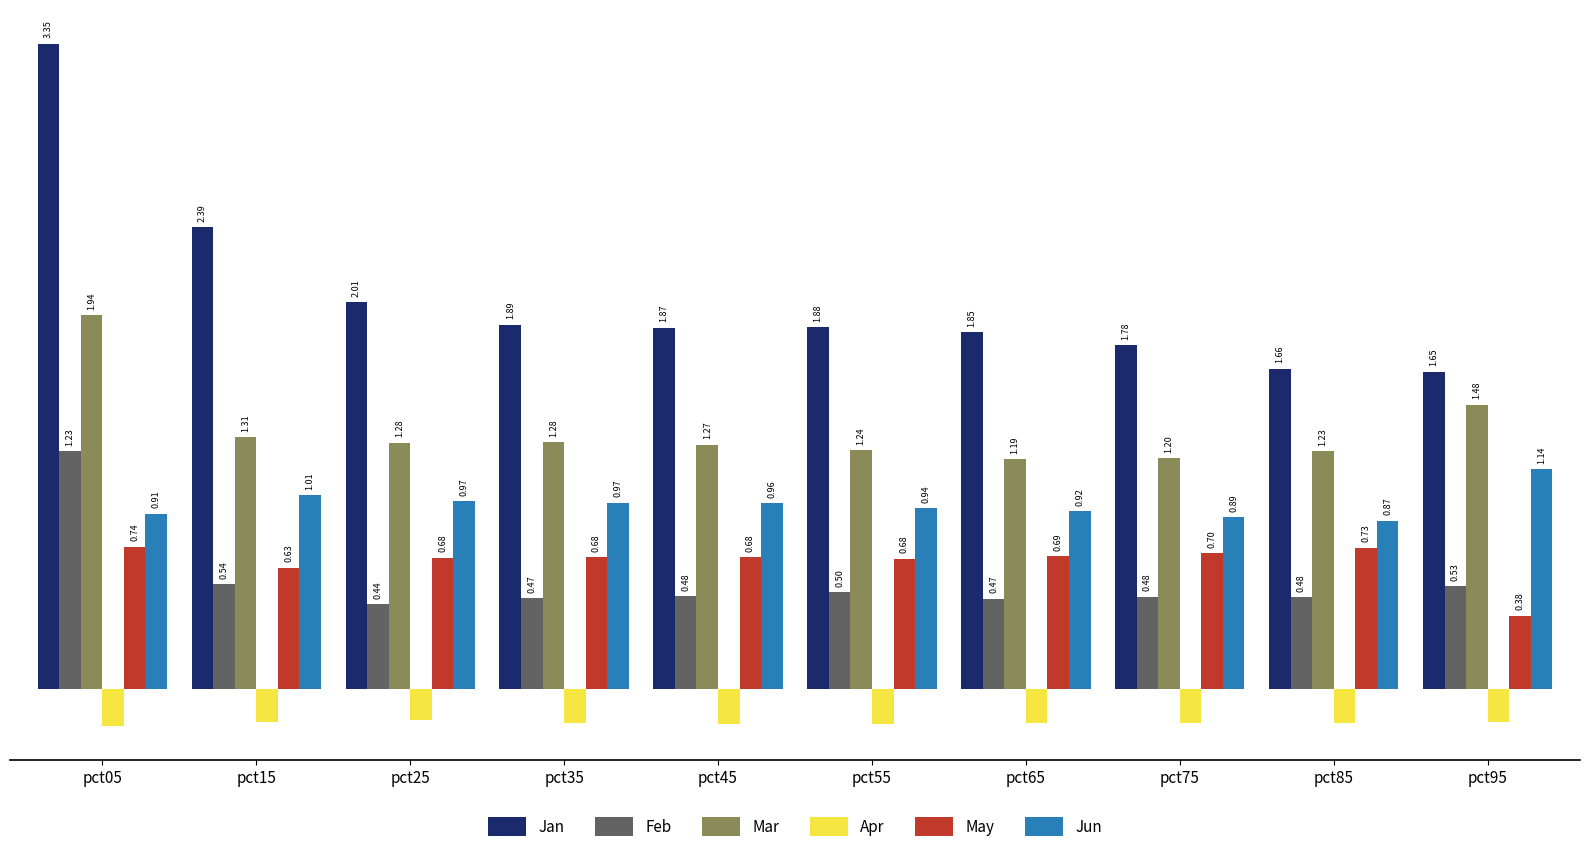

Between pct15 and pct85, which series saw the biggest shift?

Jan